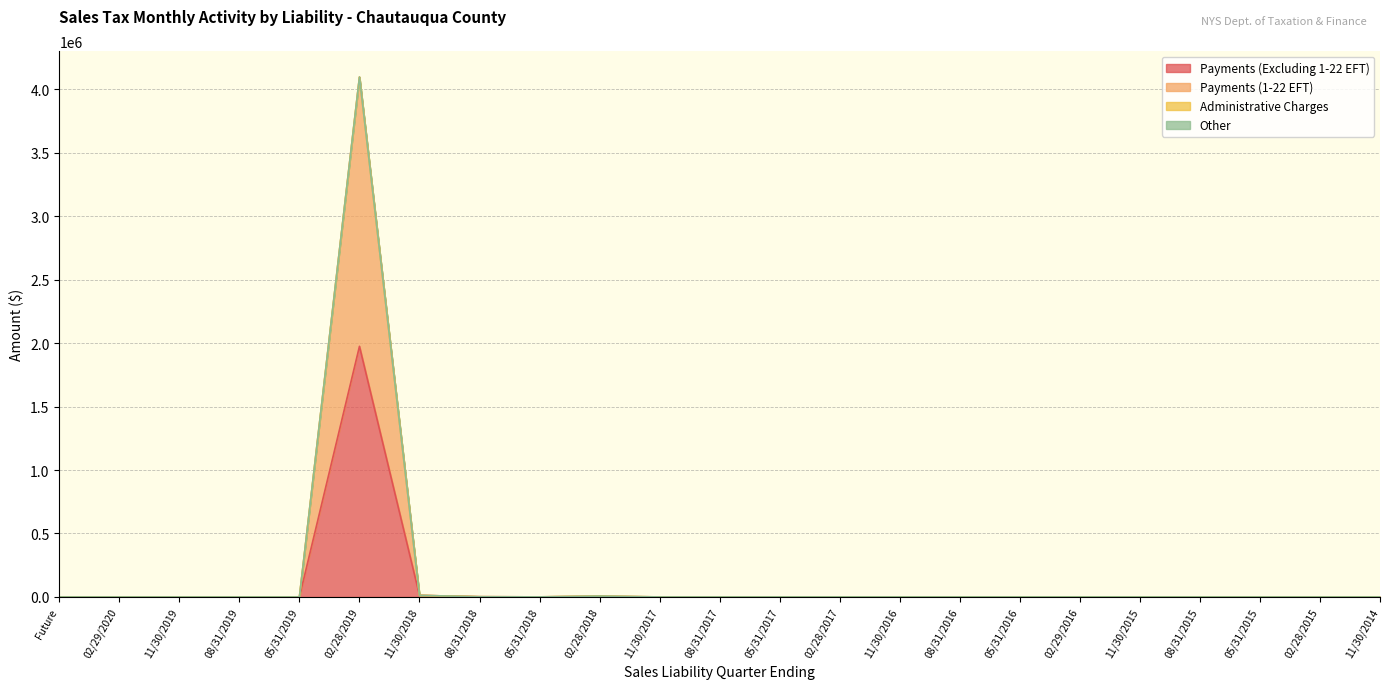

What is the label of the 4th point from the right?

08/31/2015